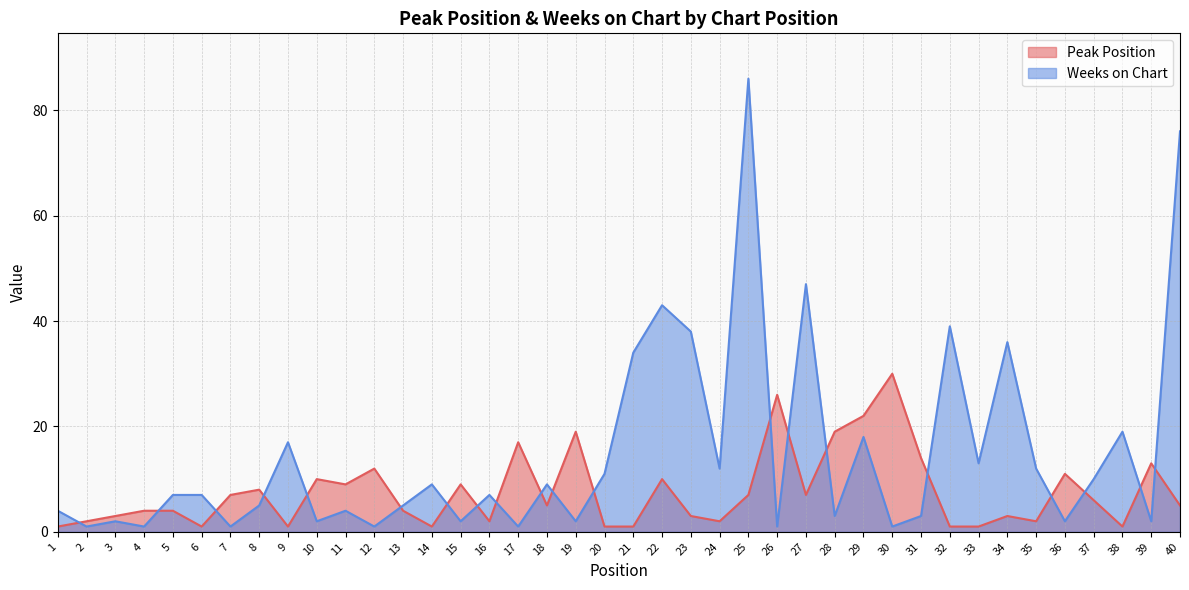

Between which two adjacent categories do Weeks on Chart and Peak Position first intersect?

1 and 2